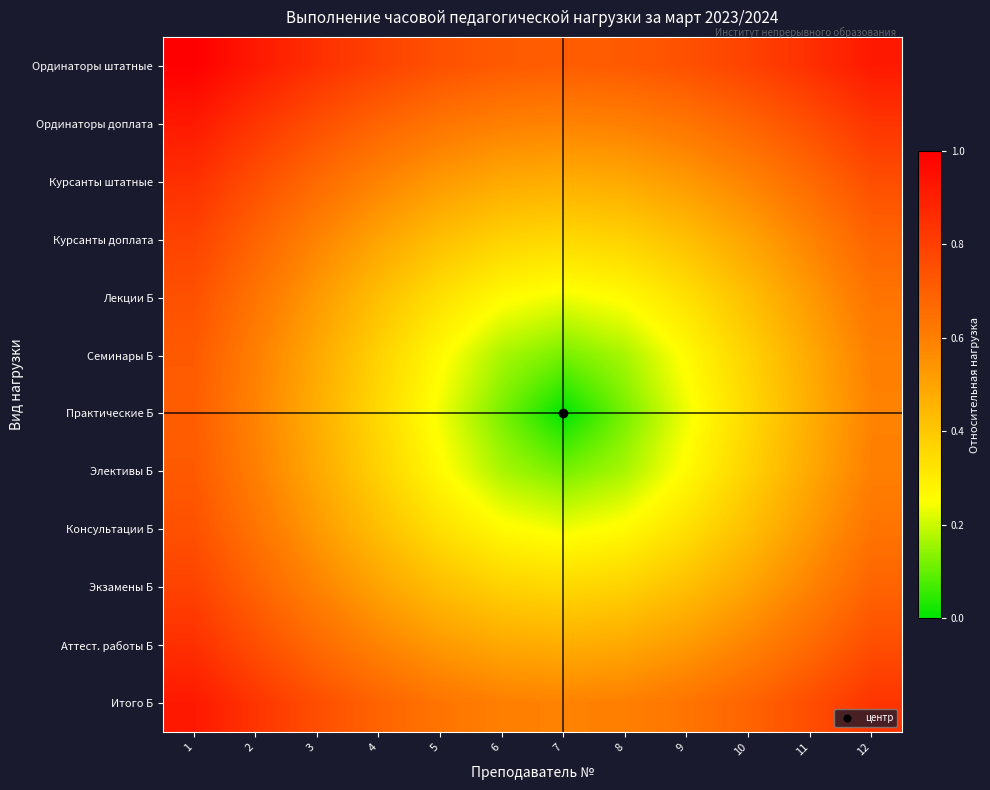

Which series has the largest total across all categories?

Ординаторы штатные